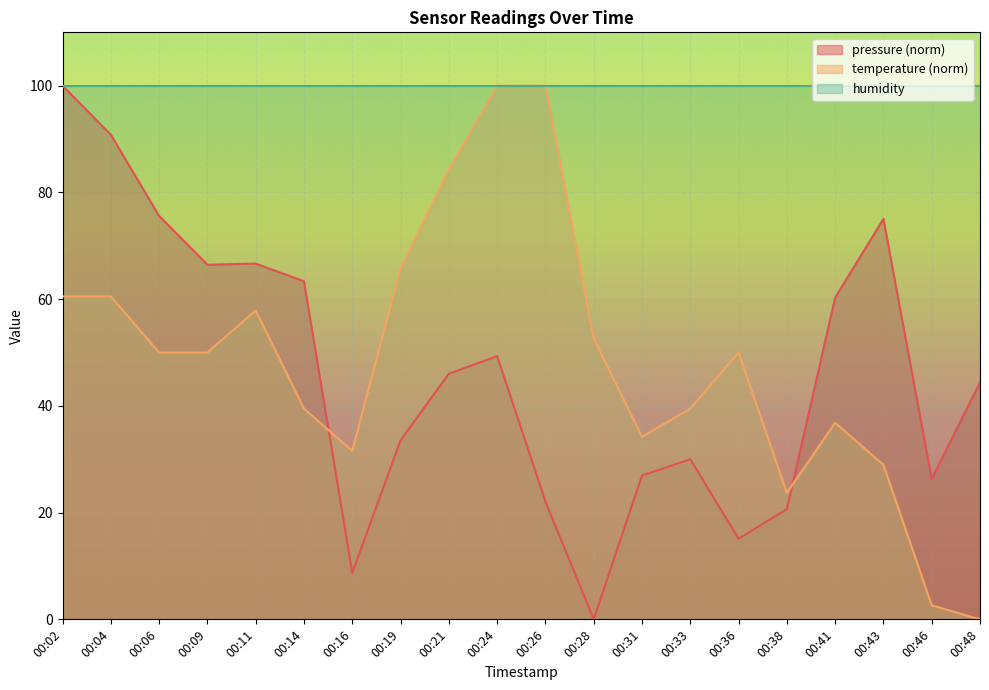

Between which two adjacent categories do pressure and temperature first intersect?

00:14 and 00:16